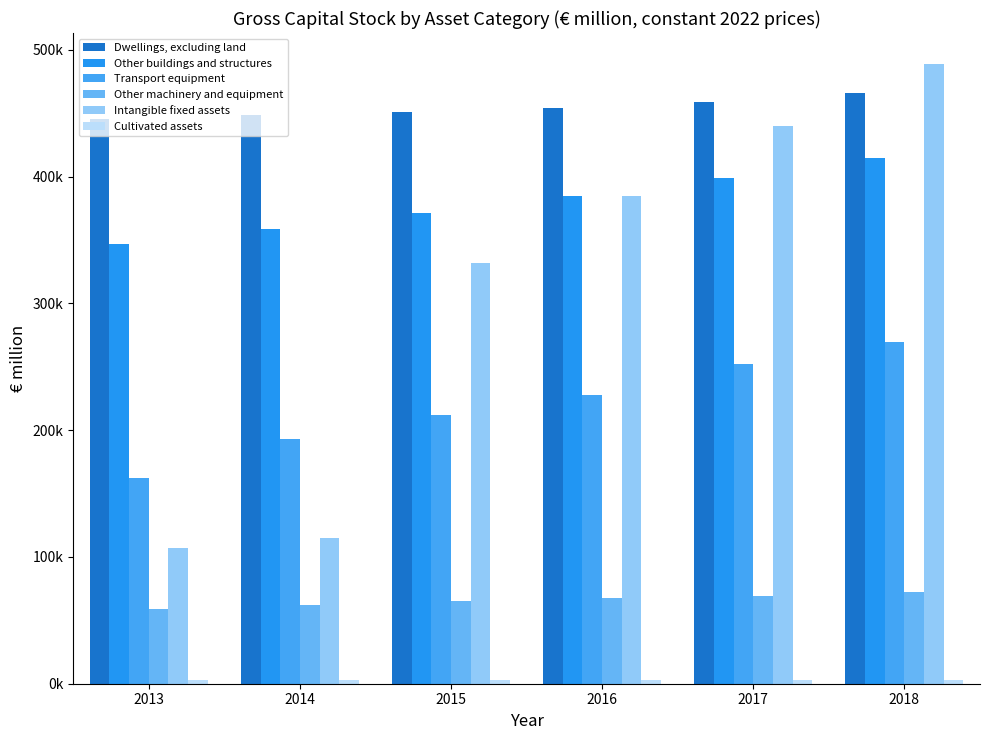

What is the difference between the maximum and minimum values in the Cultivated assets series?

279.4